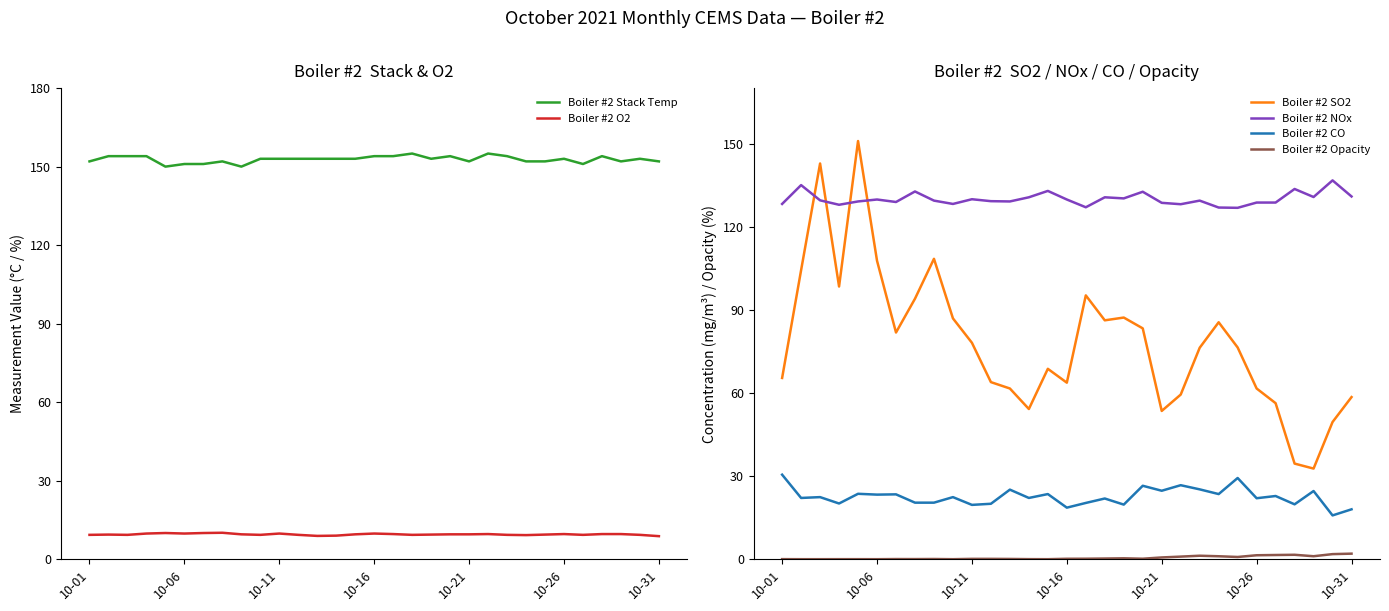

Reading left to right, transcribe all the data shown in this chart.

Boiler #2 Stack Temp: 152.0	154.0	154.0	154.0	150.0	151.0	151.0	152.0	150.0	153.0	153.0	153.0	153.0	153.0	153.0	154.0	154.0	155.0	153.0	154.0	152.0	155.0	154.0	152.0	152.0	153.0	151.0	154.0	152.0	153.0	152.0
Boiler #2 O2: 9.3	9.4	9.3	9.8	10.0	9.8	10.0	10.1	9.5	9.3	9.8	9.3	8.9	9.0	9.5	9.8	9.6	9.3	9.4	9.5	9.5	9.6	9.3	9.2	9.4	9.6	9.3	9.6	9.6	9.3	8.8
Boiler #2 SO2: 65.4	104.3	142.8	98.4	150.9	107.7	81.8	94.0	108.4	86.9	78.1	63.9	61.6	54.2	68.7	63.7	95.2	86.2	87.2	83.3	53.5	59.4	76.3	85.5	76.4	61.6	56.3	34.5	32.7	49.5	58.5
Boiler #2 NOx: 128.2	135.0	129.5	127.9	129.1	129.8	128.9	132.7	129.4	128.2	129.9	129.2	129.1	130.6	132.9	129.8	127.0	130.6	130.2	132.6	128.6	128.1	129.4	126.9	126.8	128.7	128.7	133.6	130.7	136.7	130.9
Boiler #2 CO: 30.5	22.1	22.4	20.1	23.6	23.3	23.4	20.4	20.4	22.4	19.6	20.0	25.1	22.1	23.5	18.6	20.3	21.9	19.7	26.5	24.7	26.7	25.2	23.5	29.3	22.0	22.8	19.8	24.6	15.8	18.0
Boiler #2 Opacity: 0.0	0.0	0.0	0.0	0.0	0.0	0.1	0.0	0.1	0.0	0.1	0.1	0.1	0.0	0.0	0.1	0.2	0.2	0.3	0.2	0.6	0.9	1.2	1.1	0.8	1.4	1.5	1.6	1.1	1.8	2.0